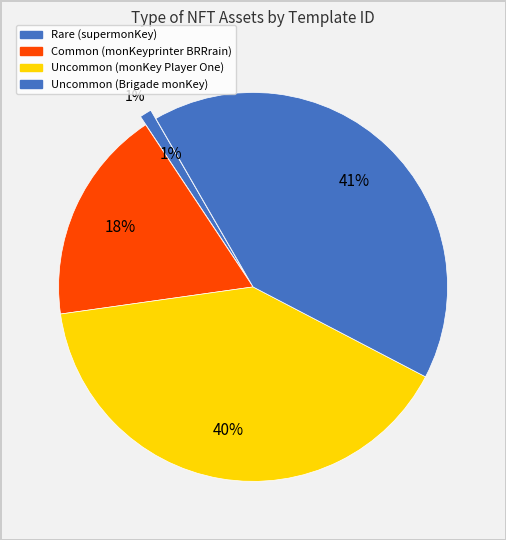

Count the number of slices in the pie.

4